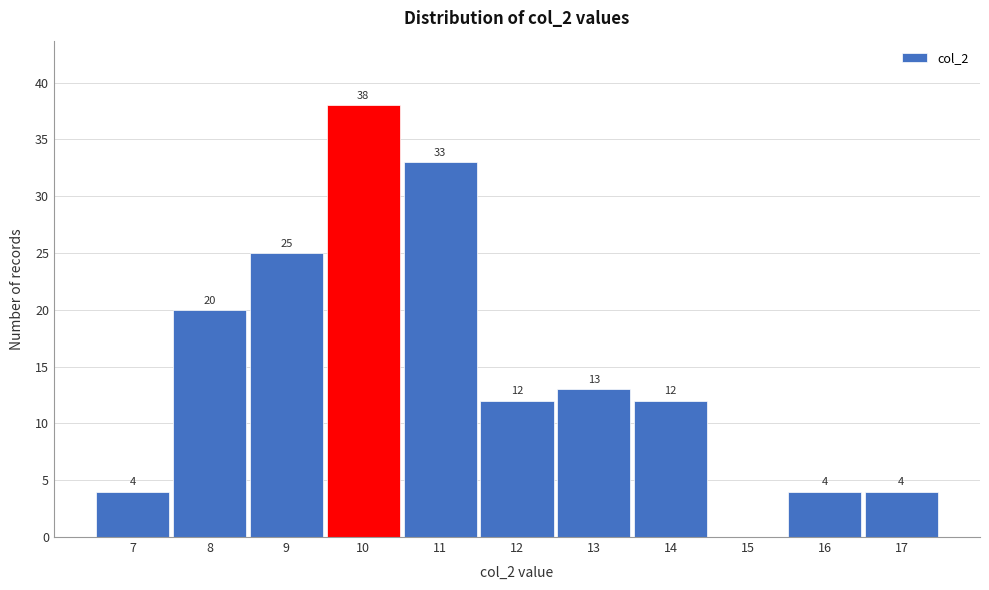

Over which range of the x-axis is the bar tallest?

9.5 to 10.5